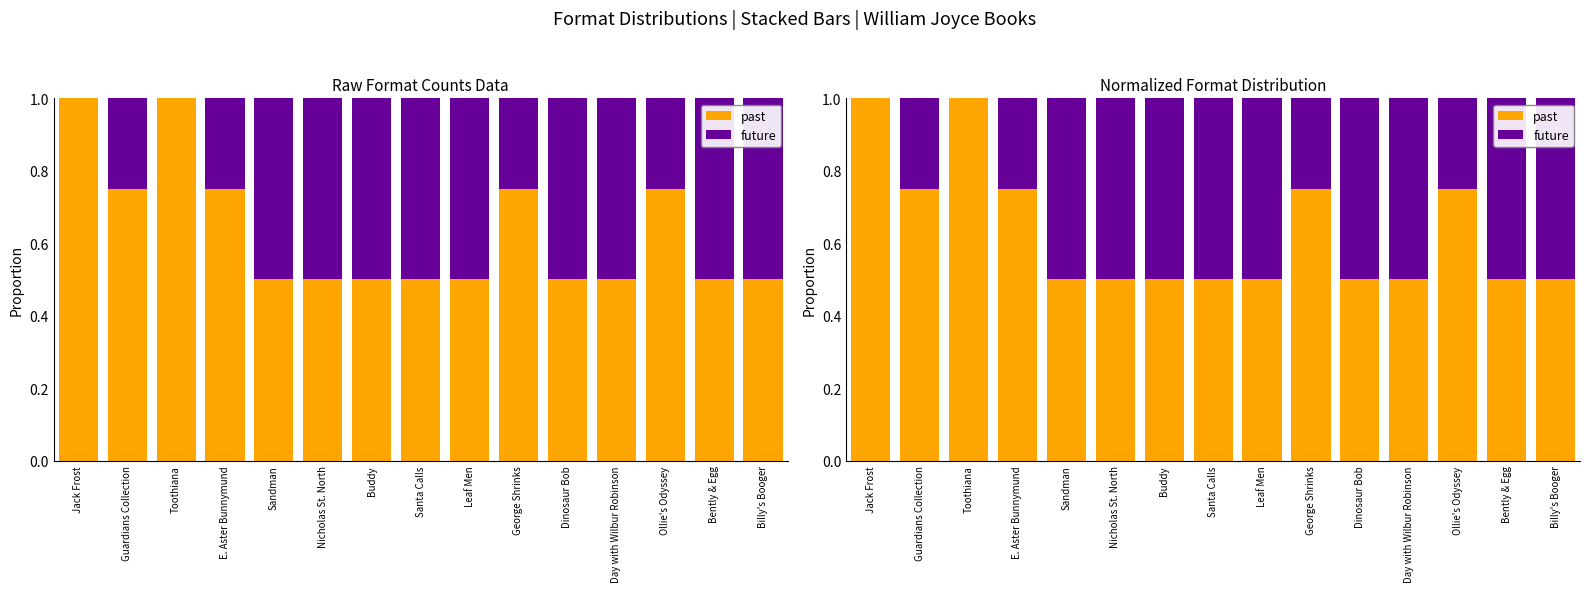

What is the label of the 7th bar from the left?

Buddy